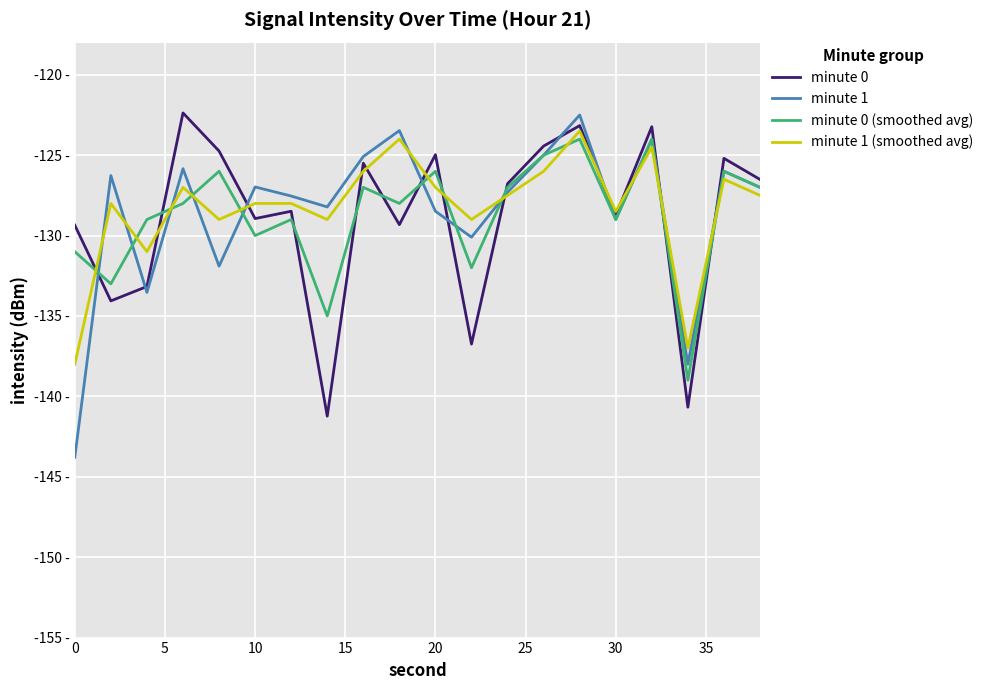

What are all the series names shown in the legend?

minute 0, minute 1, minute 0 (smoothed avg), minute 1 (smoothed avg)